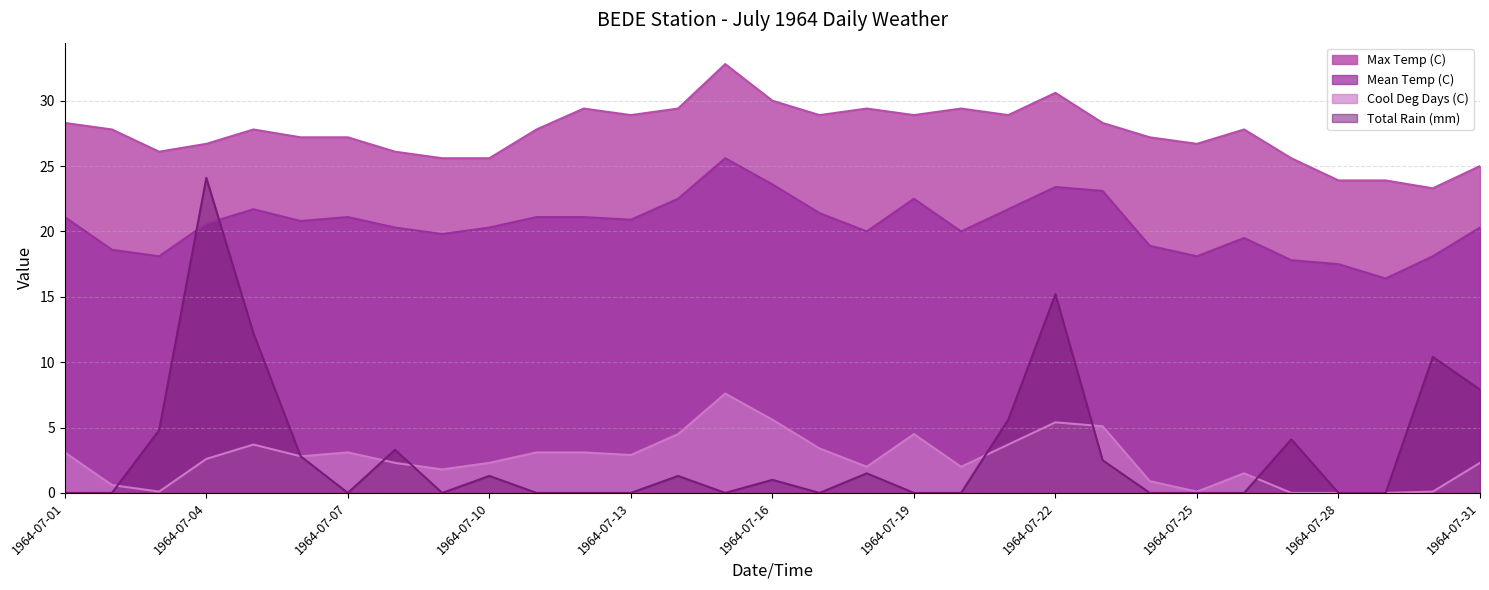

What is the total value across all series at 1964-07-26?

48.8